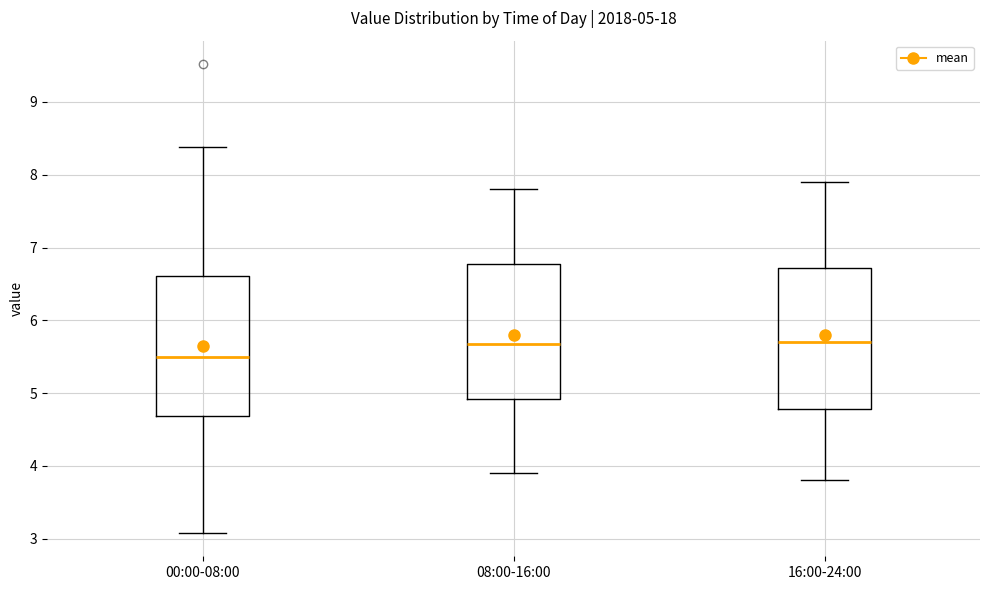

Which box's median line is the lowest?

00:00-08:00